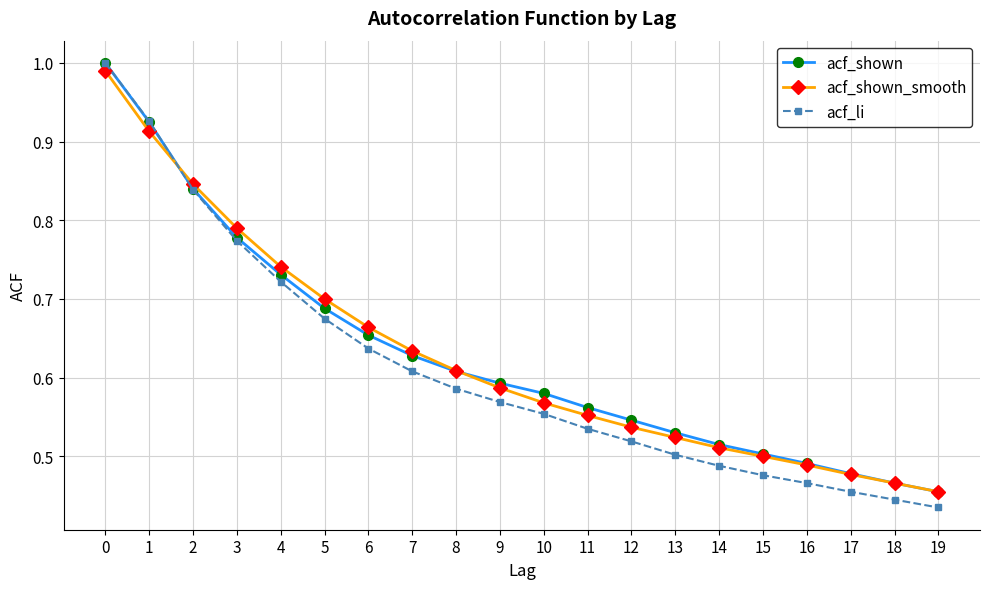

True or false: acf_shown_smooth has more than 0 points higher than both neighbors.

False